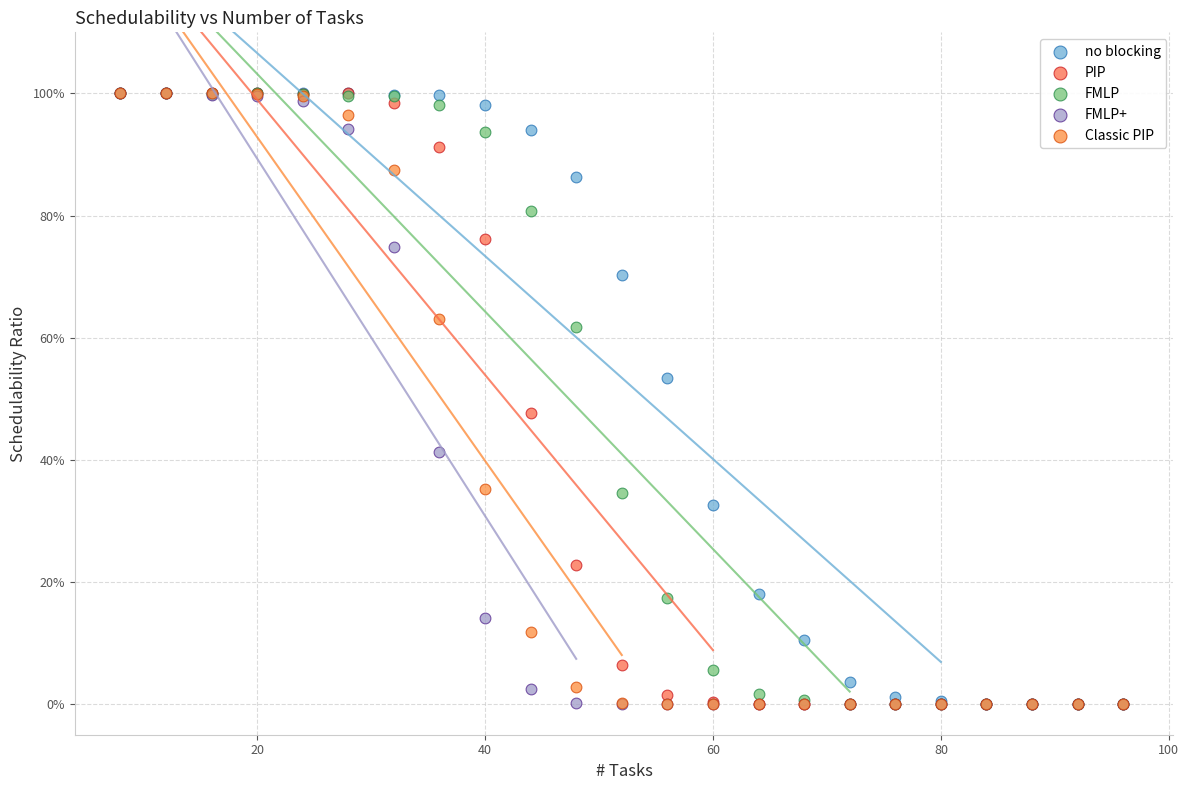

What are all the series names shown in the legend?

no blocking, PIP, FMLP, FMLP+, Classic PIP